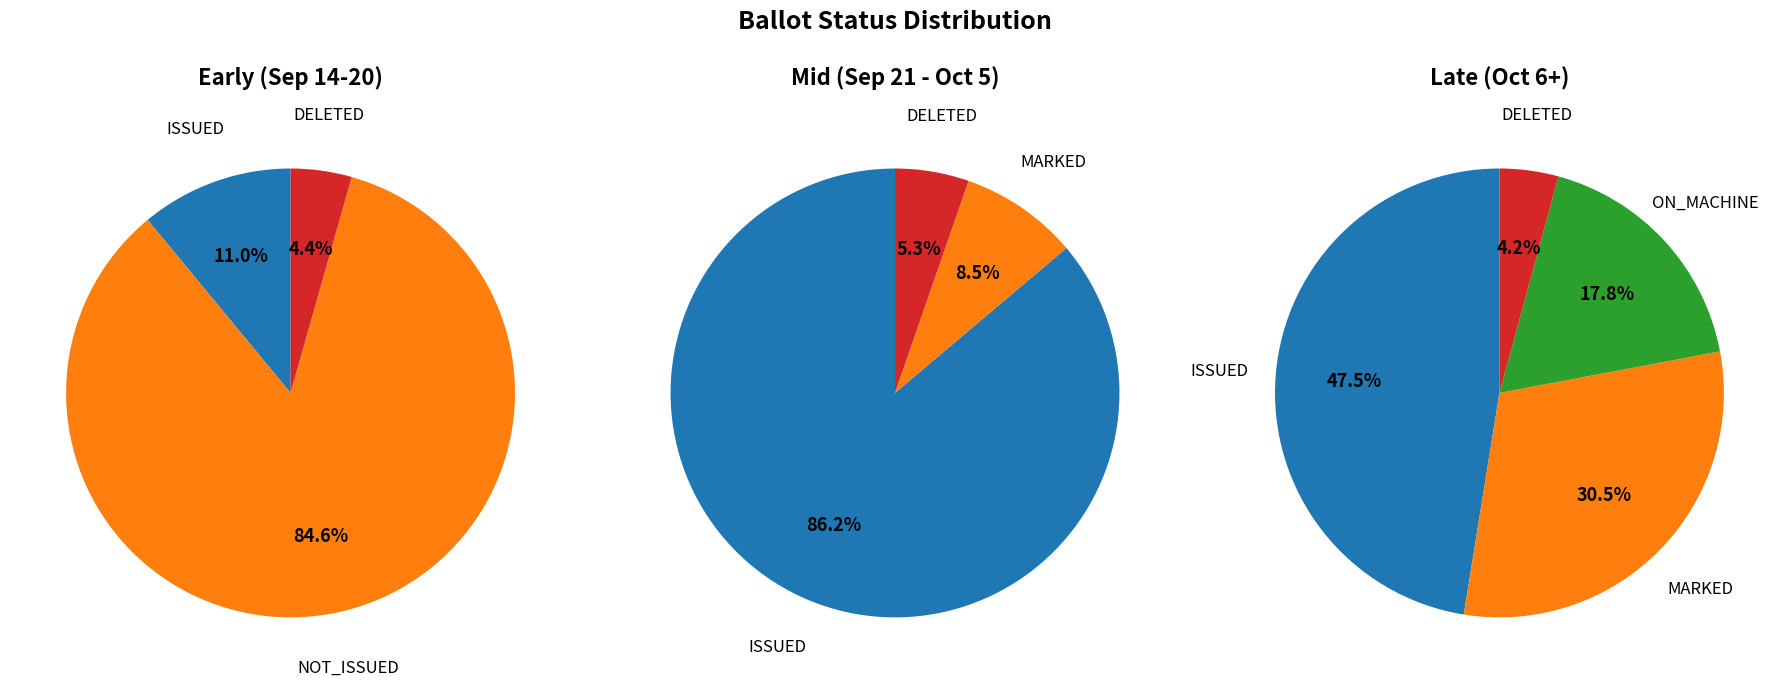

Count the number of slices in the pie.

4